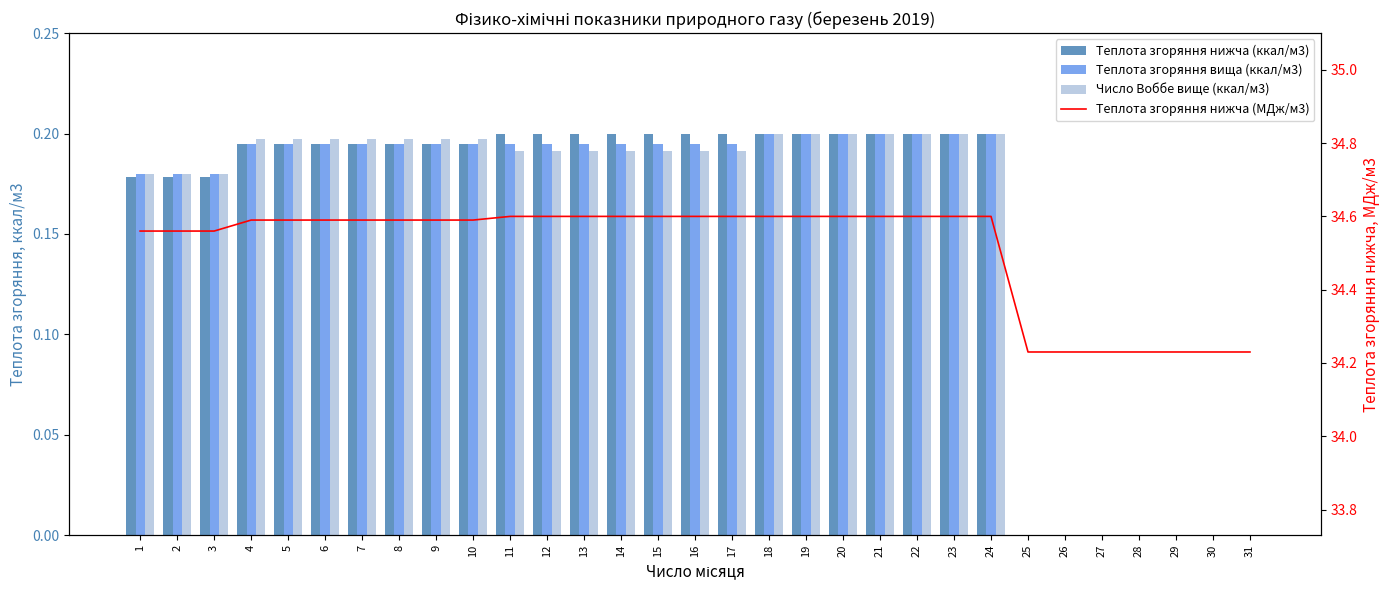

Reading left to right, what are all the values shown in this chart?

Теплота згоряння нижча (ккал/м3): 1=0.2	2=0.2	3=0.2	4=0.2	5=0.2	6=0.2	7=0.2	8=0.2	9=0.2	10=0.2	11=0.2	12=0.2	13=0.2	14=0.2	15=0.2	16=0.2	17=0.2	18=0.2	19=0.2	20=0.2	21=0.2	22=0.2	23=0.2	24=0.2	25=0.0	26=0.0	27=0.0	28=0.0	29=0.0	30=0.0	31=0.0
Теплота згоряння вища (ккал/м3): 1=0.2	2=0.2	3=0.2	4=0.2	5=0.2	6=0.2	7=0.2	8=0.2	9=0.2	10=0.2	11=0.2	12=0.2	13=0.2	14=0.2	15=0.2	16=0.2	17=0.2	18=0.2	19=0.2	20=0.2	21=0.2	22=0.2	23=0.2	24=0.2	25=0.0	26=0.0	27=0.0	28=0.0	29=0.0	30=0.0	31=0.0
Число Воббе вище (ккал/м3): 1=0.2	2=0.2	3=0.2	4=0.2	5=0.2	6=0.2	7=0.2	8=0.2	9=0.2	10=0.2	11=0.2	12=0.2	13=0.2	14=0.2	15=0.2	16=0.2	17=0.2	18=0.2	19=0.2	20=0.2	21=0.2	22=0.2	23=0.2	24=0.2	25=0.0	26=0.0	27=0.0	28=0.0	29=0.0	30=0.0	31=0.0
Теплота згоряння нижча (МДж/м3): 1=34.6	2=34.6	3=34.6	4=34.6	5=34.6	6=34.6	7=34.6	8=34.6	9=34.6	10=34.6	11=34.6	12=34.6	13=34.6	14=34.6	15=34.6	16=34.6	17=34.6	18=34.6	19=34.6	20=34.6	21=34.6	22=34.6	23=34.6	24=34.6	25=34.2	26=34.2	27=34.2	28=34.2	29=34.2	30=34.2	31=34.2